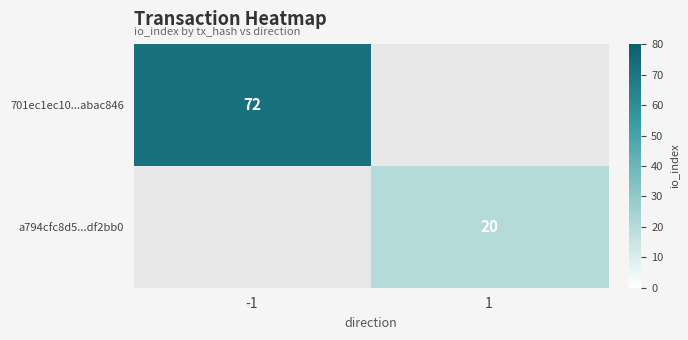

Which label corresponds to the smallest value in the chart?

1